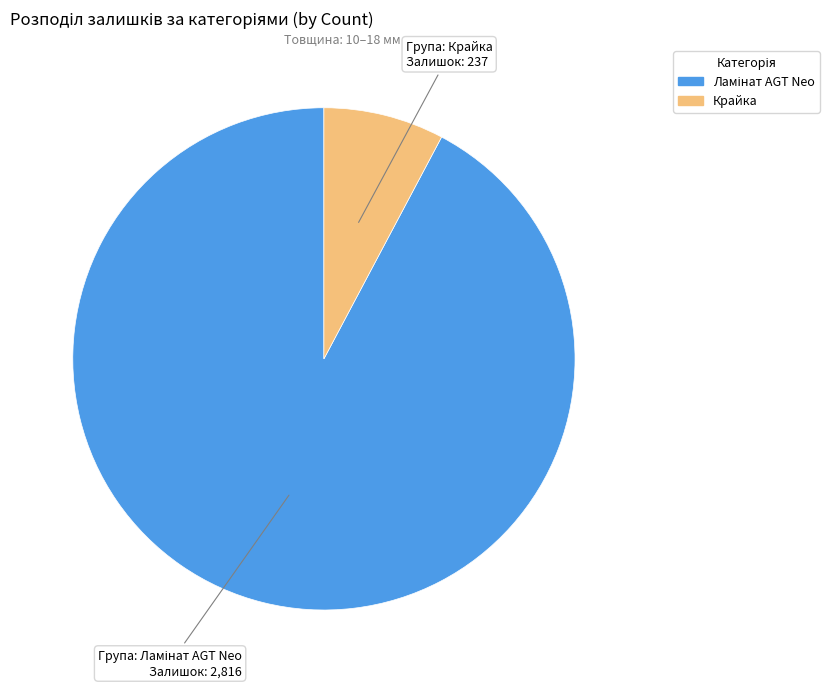

Does any single category account for the majority?

Yes